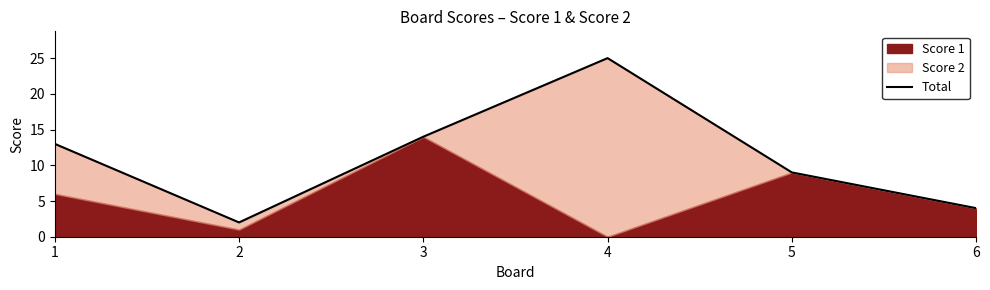

The chart shows a value of 14 at 5. True or false?

False